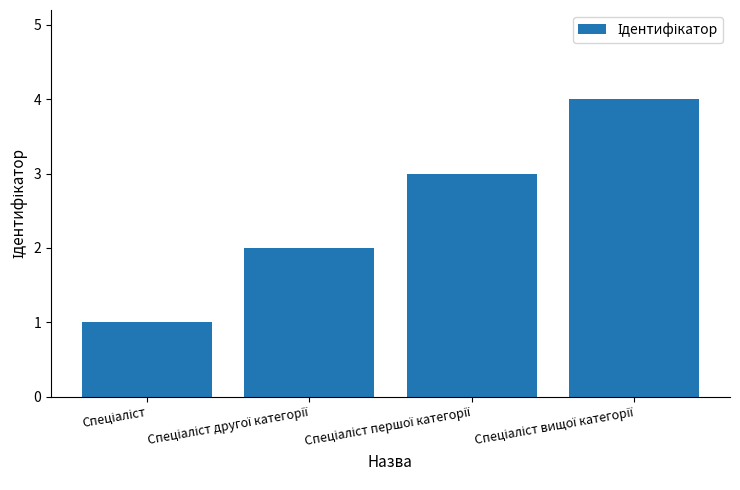

What is the greatest value displayed?

4